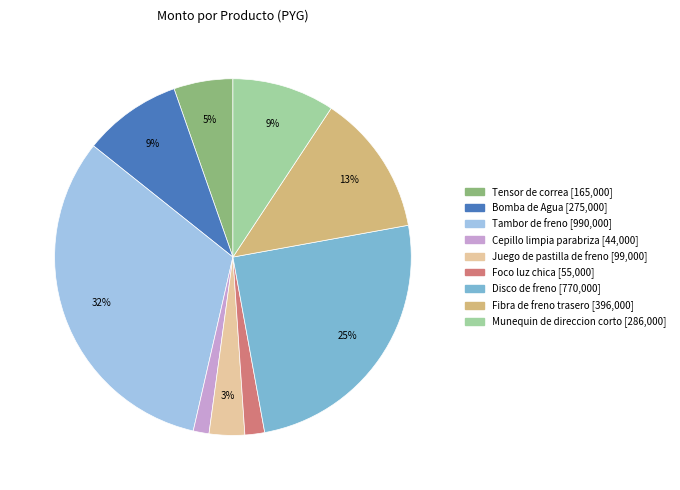

Count the number of slices in the pie.

9